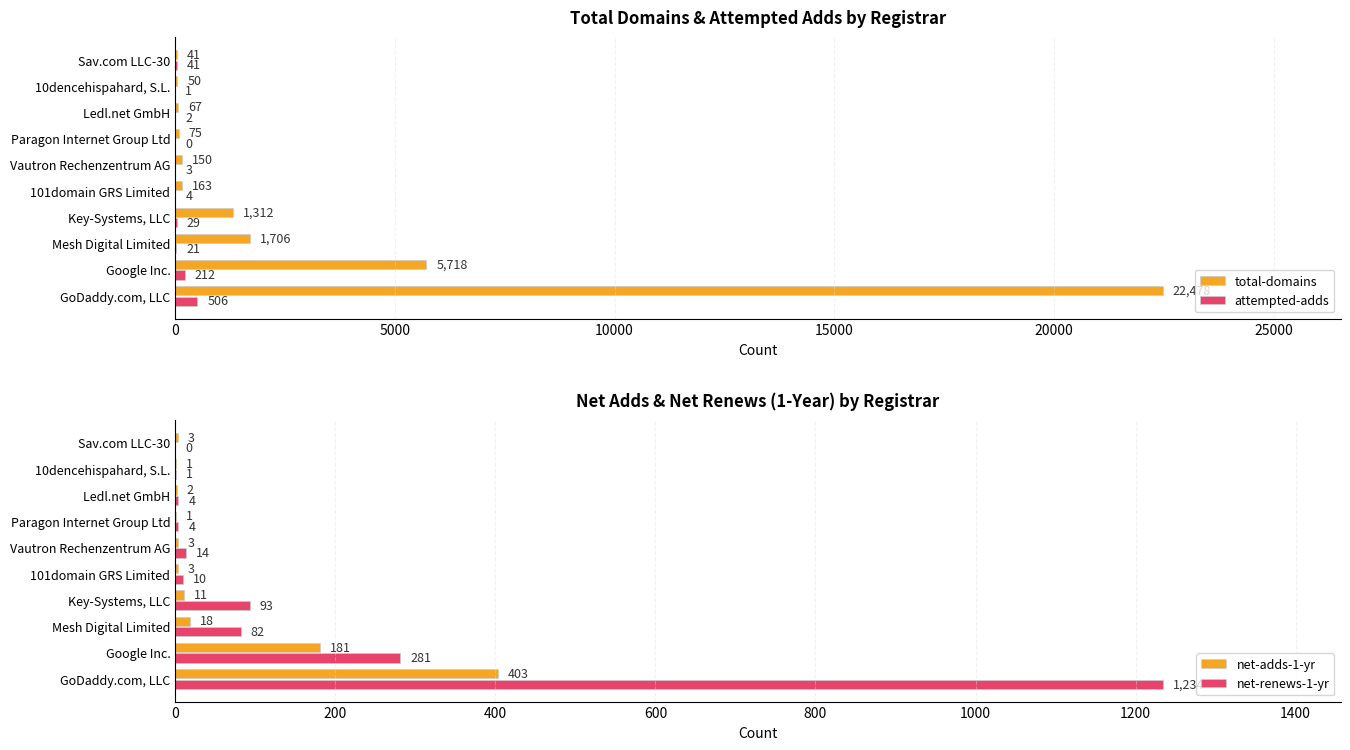

Is the value of total-domains at Mesh Digital Limited greater than the value of attempted-adds at Key-Systems, LLC?

Yes